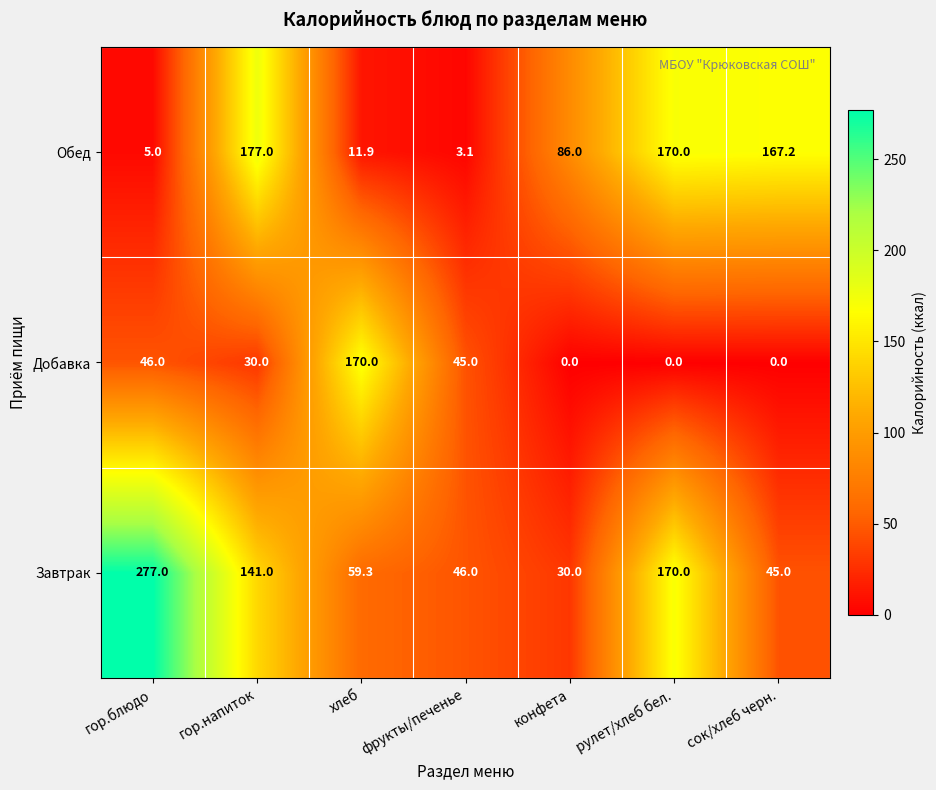

How many series are shown in this chart?

3